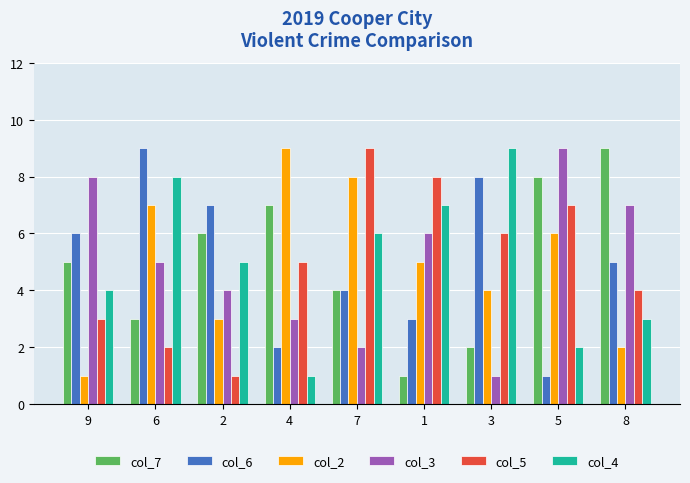

What position from the left is 8?

9